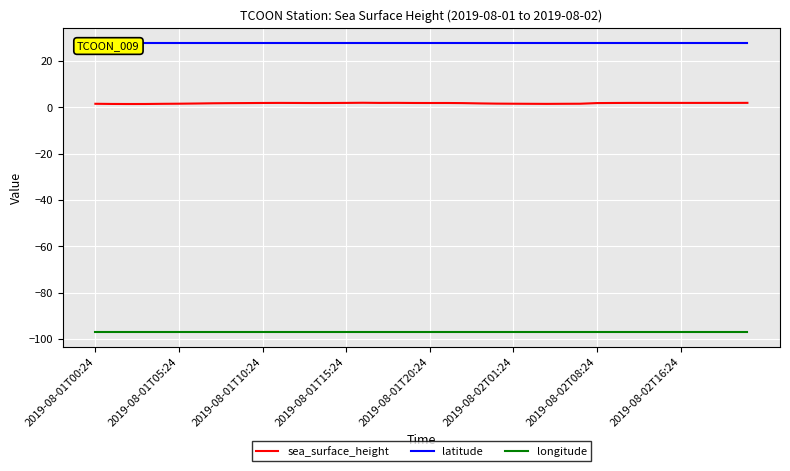

True or false: sea_surface_height has more than 0 interior local peaks.

True